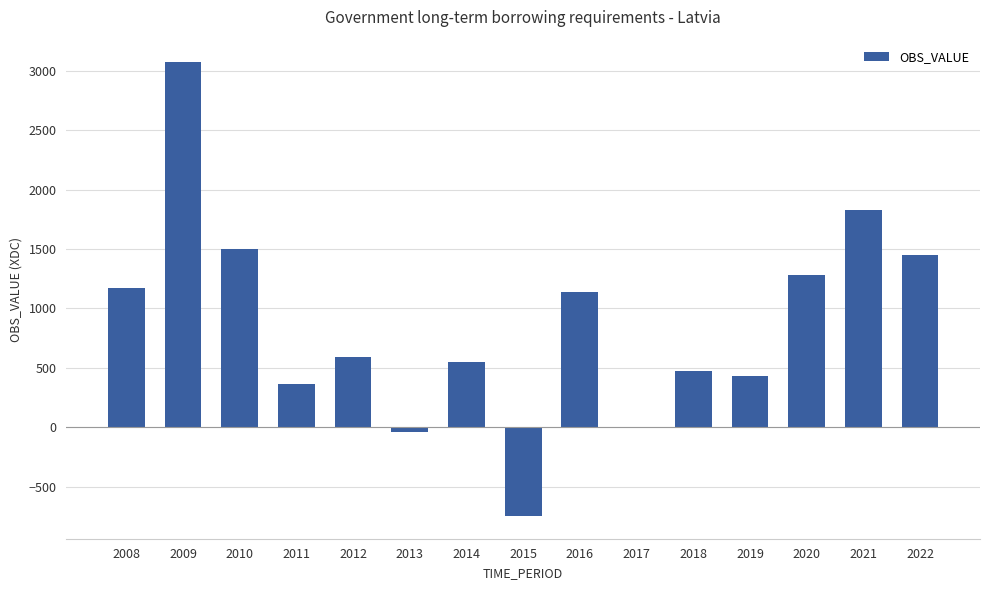

Count the number of data series in this chart.

1